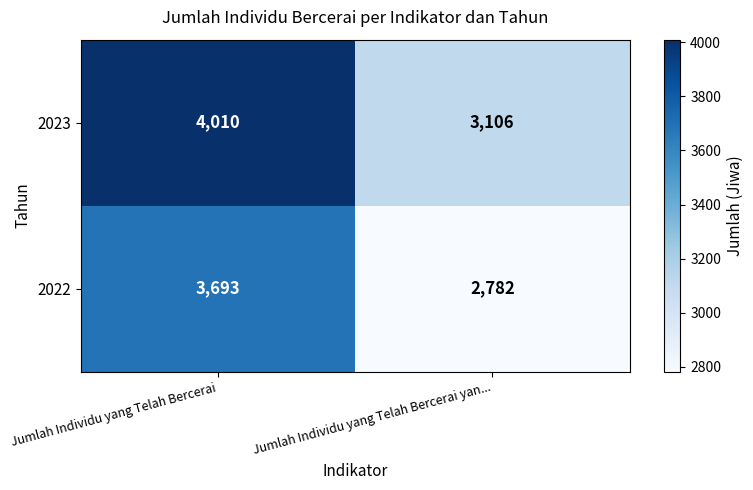

List the series in order of their overall mean, lowest first.

2022, 2023